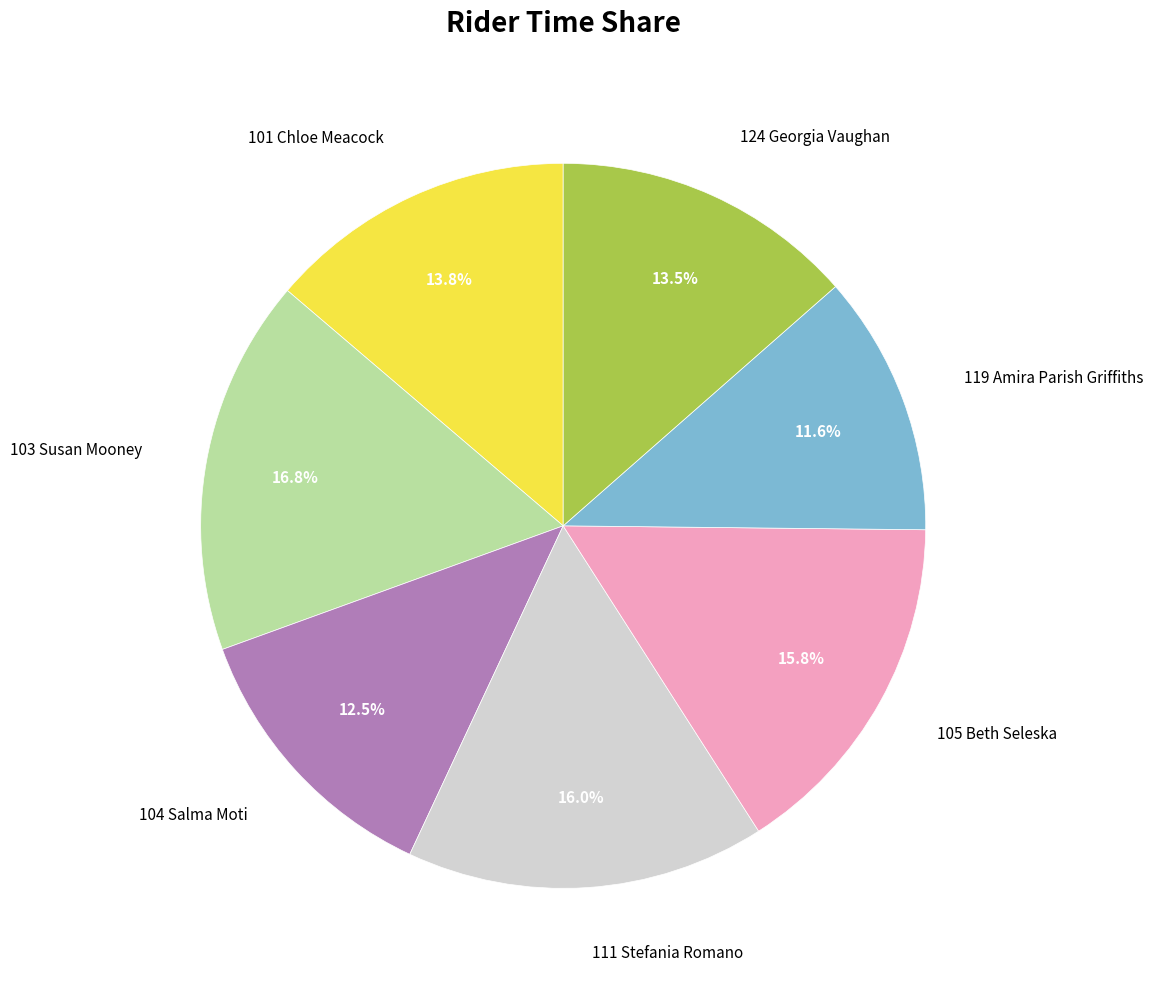

What percentage is the 105 Beth Seleska slice, to the nearest percent?

16%